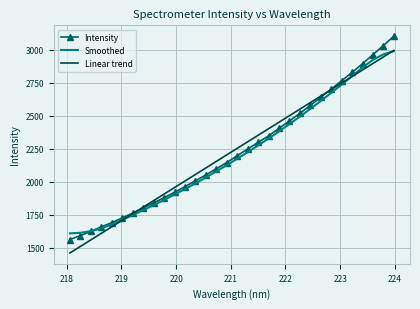

What is the maximum value for Smoothed?

2988.2